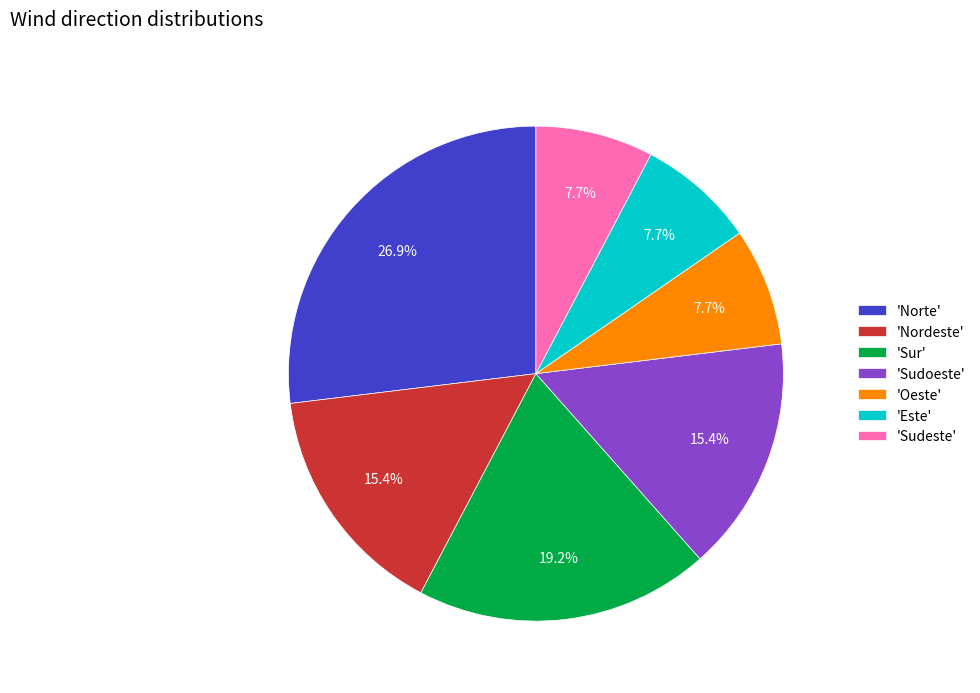

Approximately how many times larger is the value at 'Este' compared to 'Nordeste'?

0.5